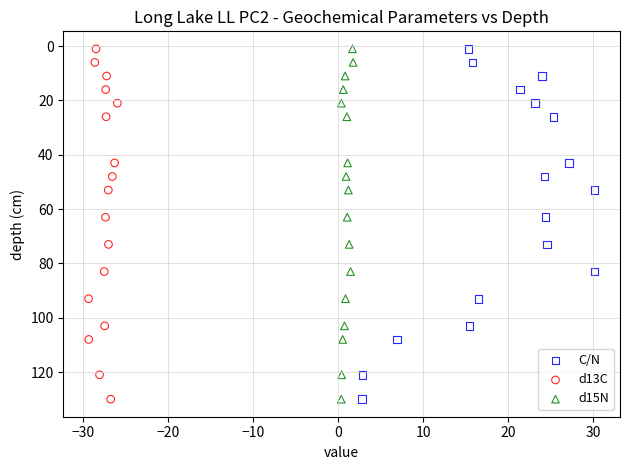

What are all the series names shown in the legend?

C/N, d13C, d15N